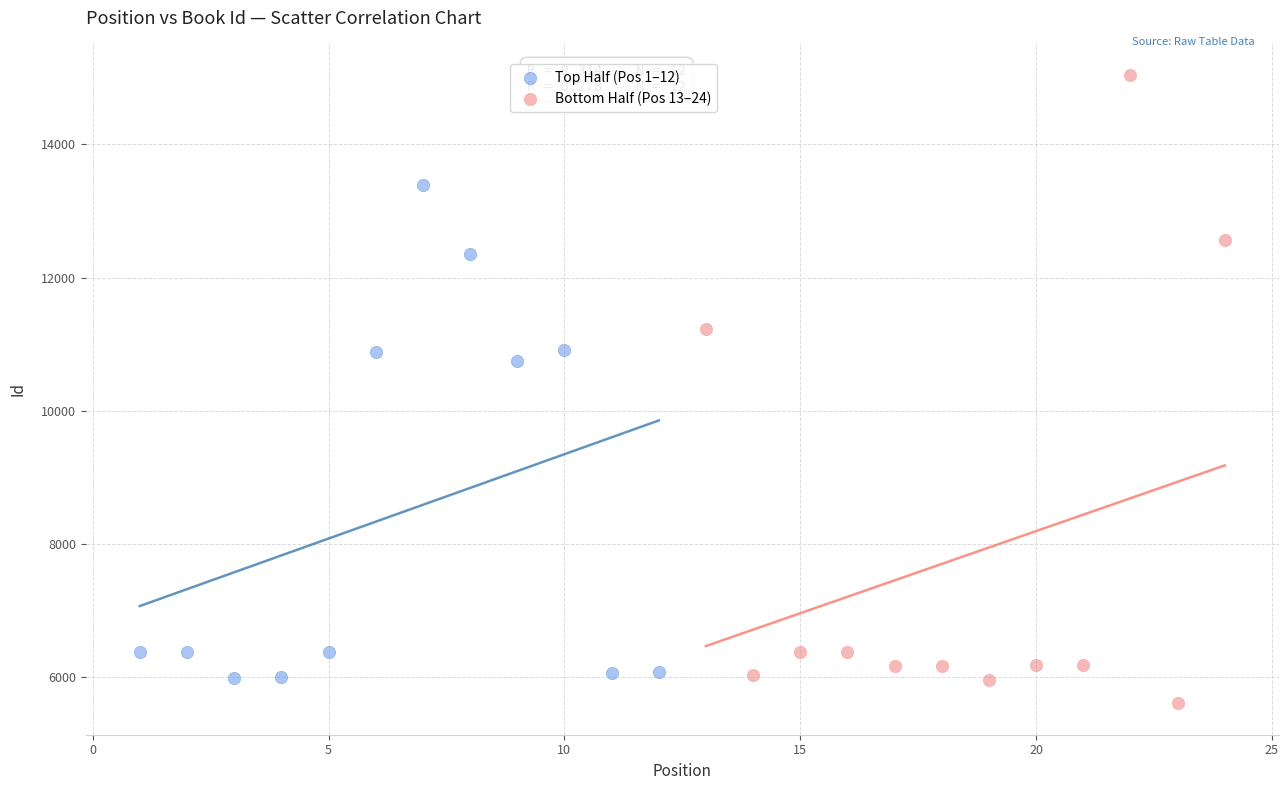

Which series has the widest spread of Y values?

Bottom Half (Pos 13–24)